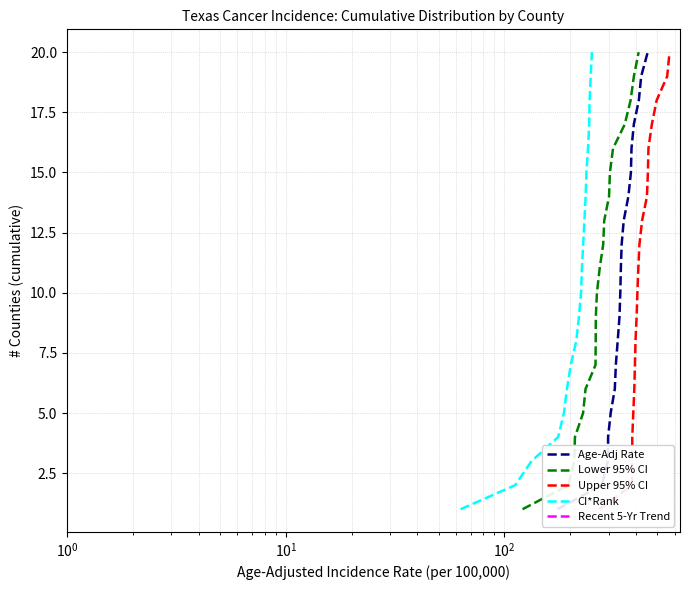

The Upper 95% CI series shows 2 at 6. True or false?

False